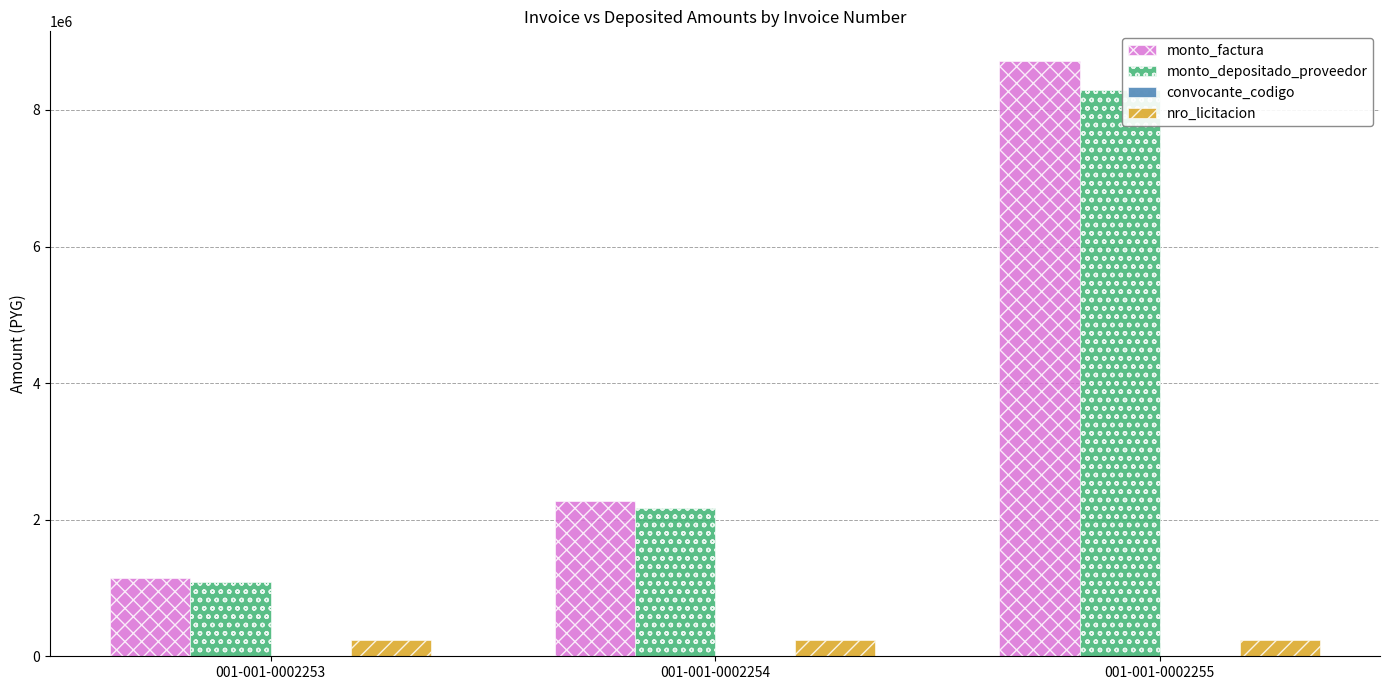

At which label is monto_factura closest to 4928650?

001-001-0002254